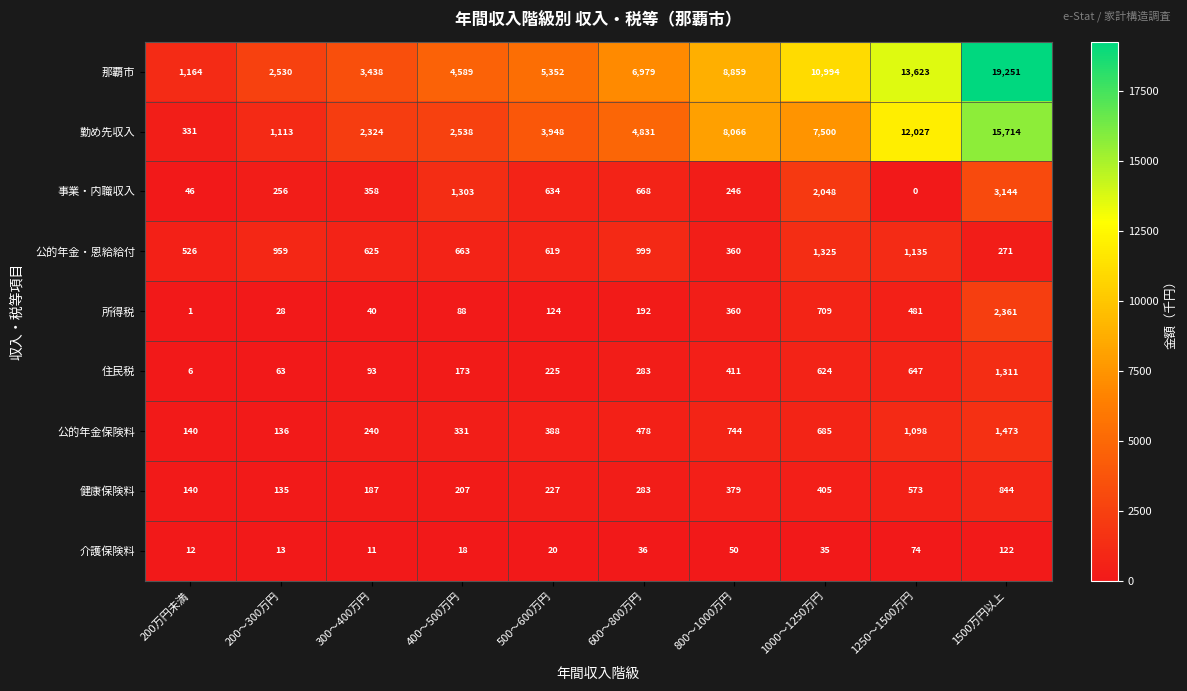

What is the total value across all series at 400～500万円?

9910